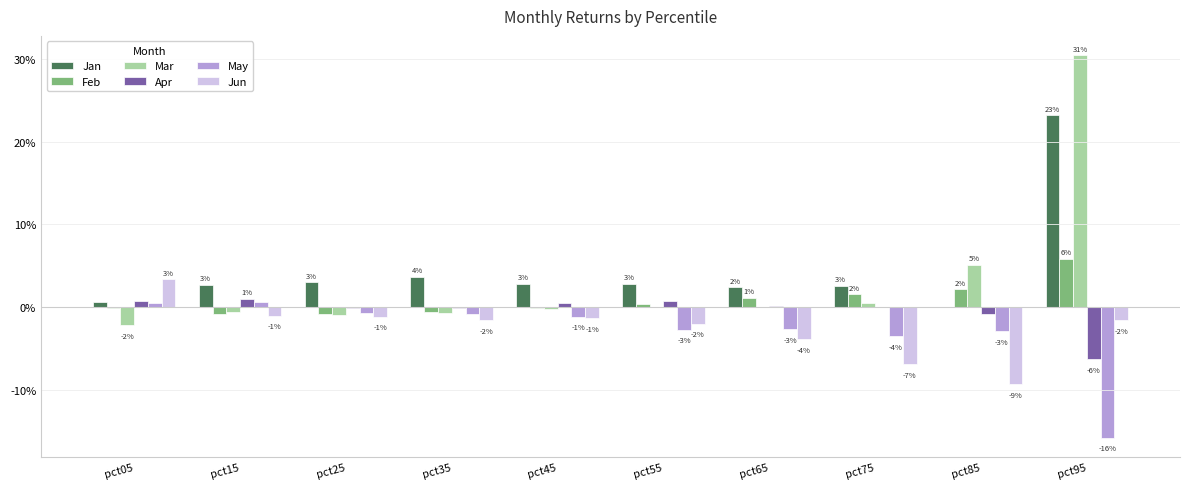

Which category has the lowest value across all series?

pct95